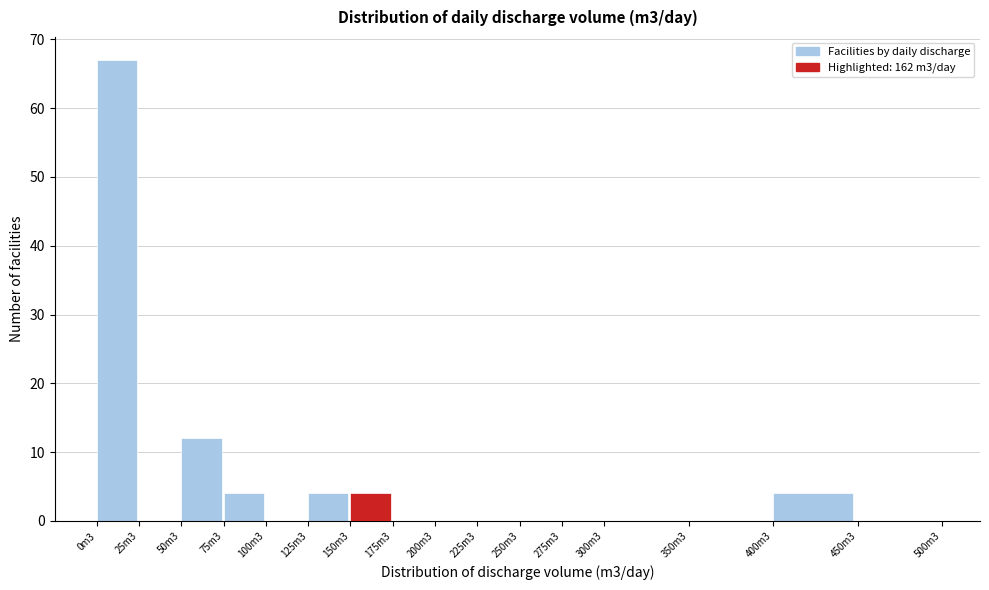

Reading left to right, transcribe all the data shown in this chart.

0m3=67	25m3=0	50m3=12	75m3=4	100m3=0	125m3=4	150m3=4	175m3=0	200m3=0	225m3=0	250m3=0	275m3=0	300m3=0	350m3=0	400m3=4	450m3=0